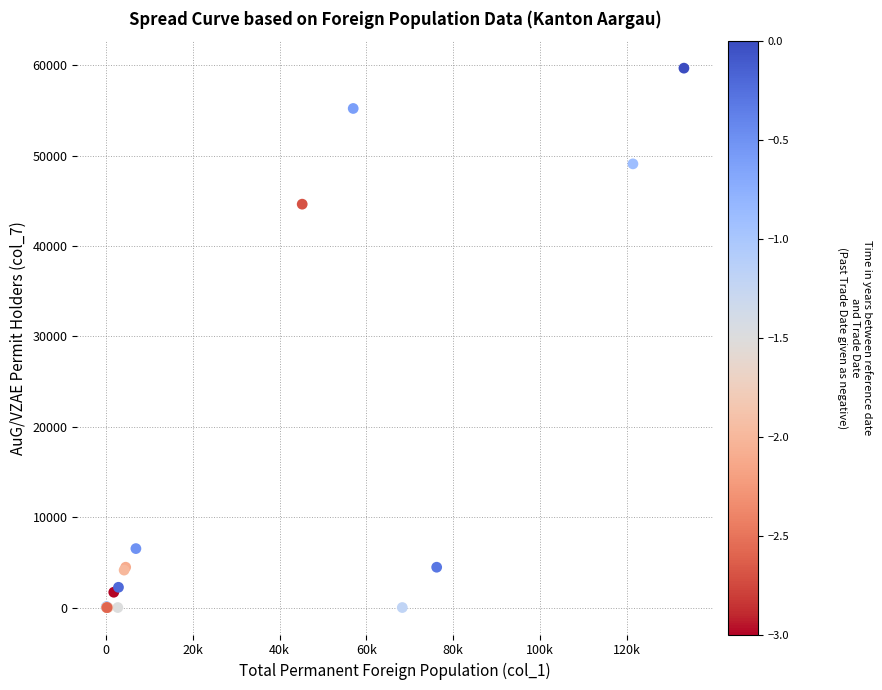

What Y value in the scatter plot is closest to 29844?

44636